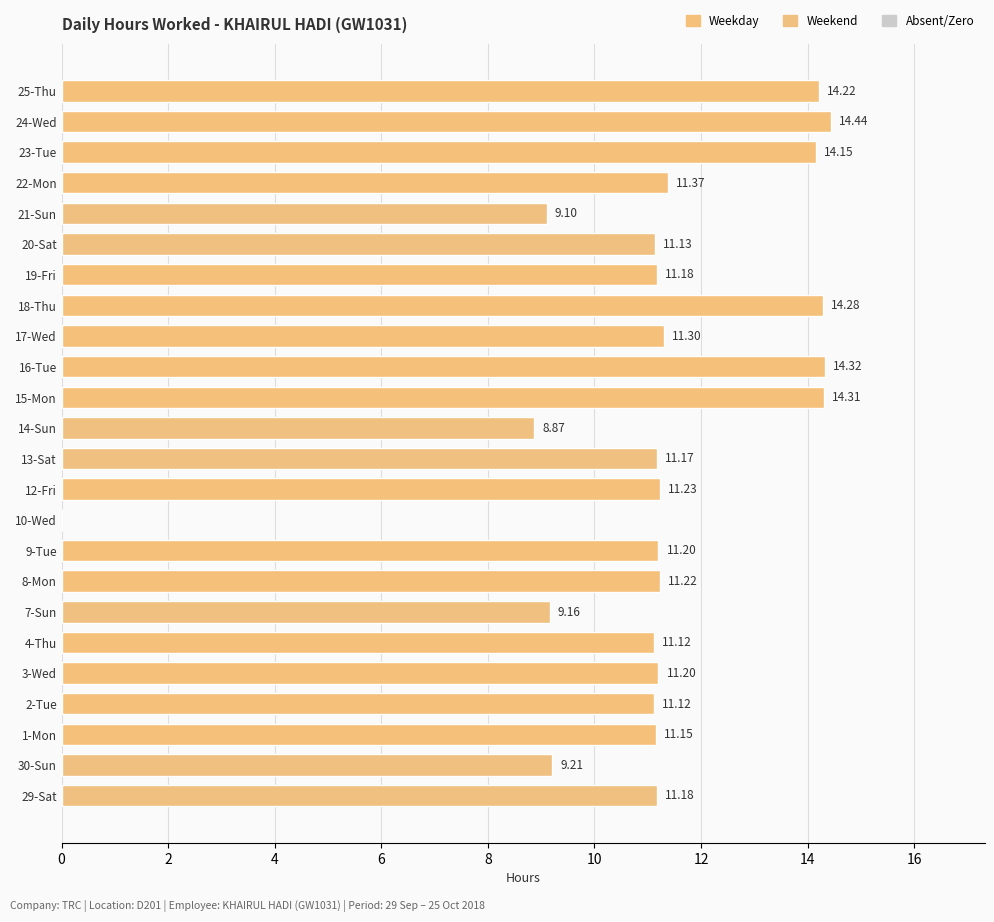

What is the sum of all values?

267.6